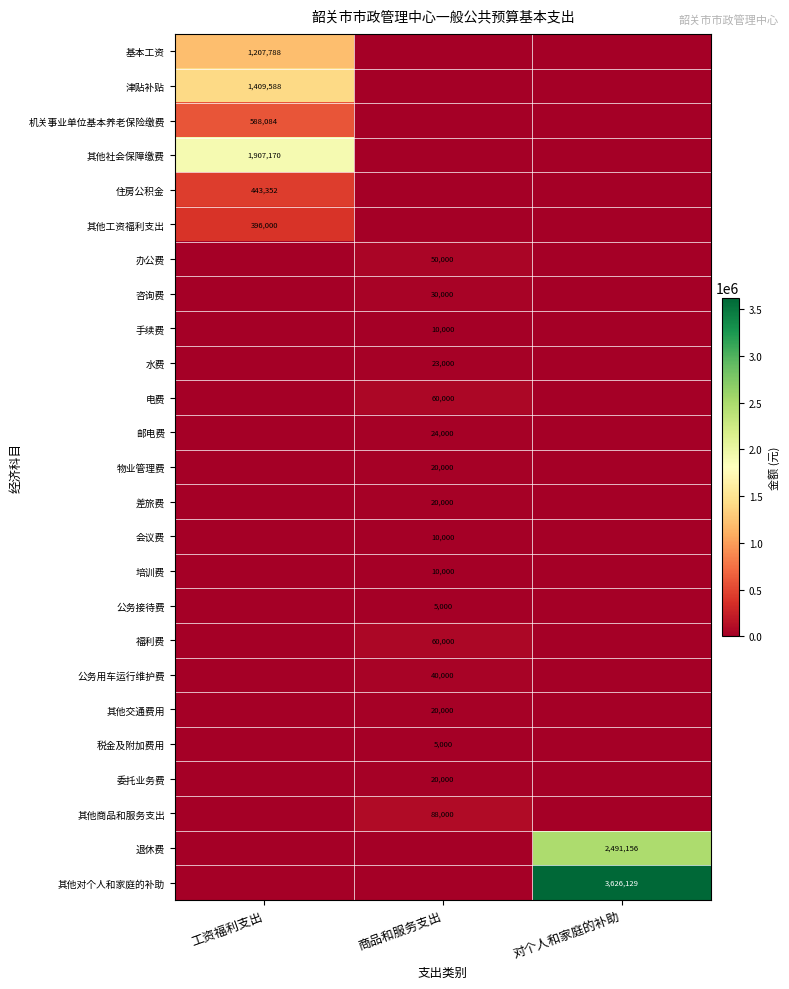

What is the difference between the highest and lowest values at 对个人和家庭的补助?

3626129.2